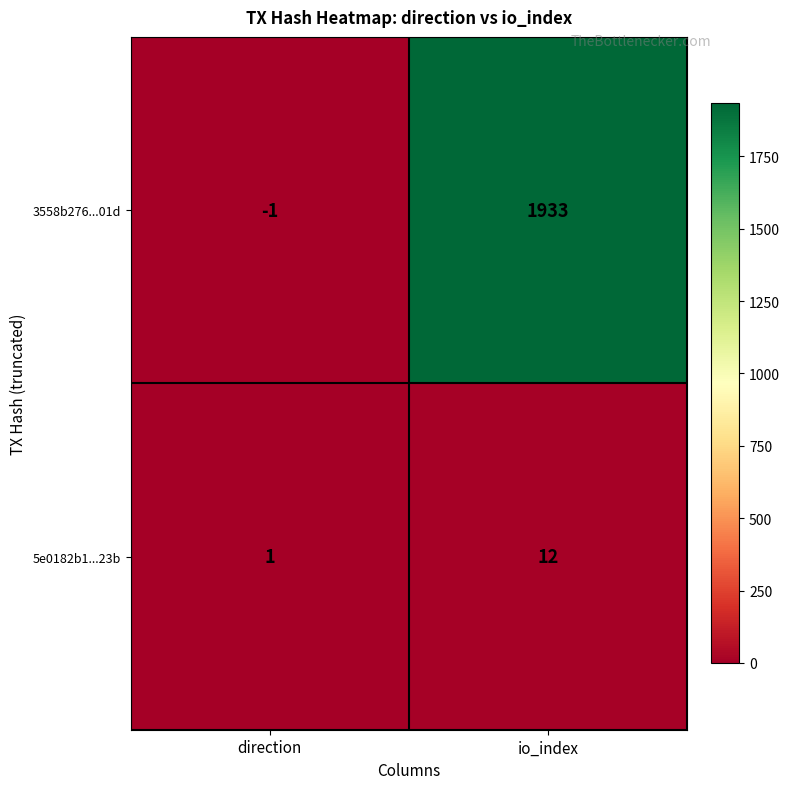

Which series has the largest range (max minus min)?

3558b276...01d